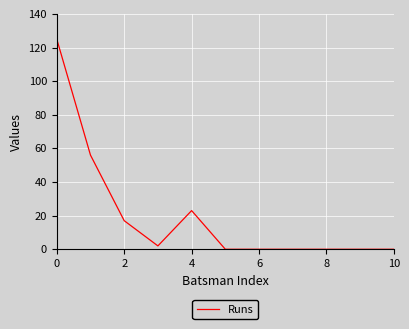

What is the difference between the maximum and minimum values?

125